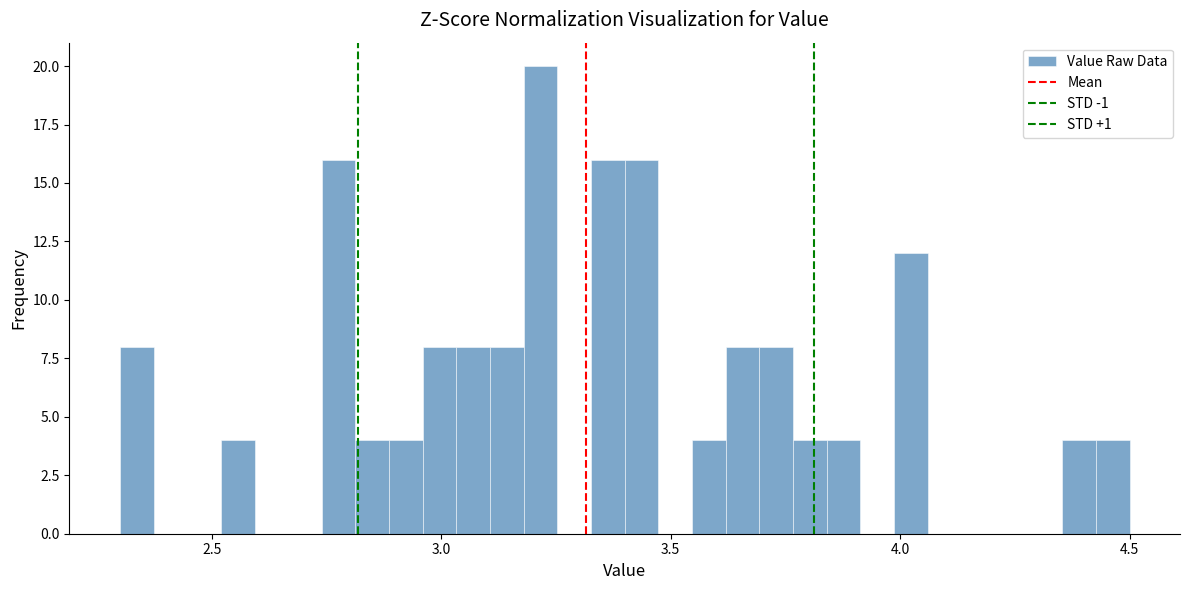

Read against the x-axis, roughly where is the centre of the tallest bar?

3.20